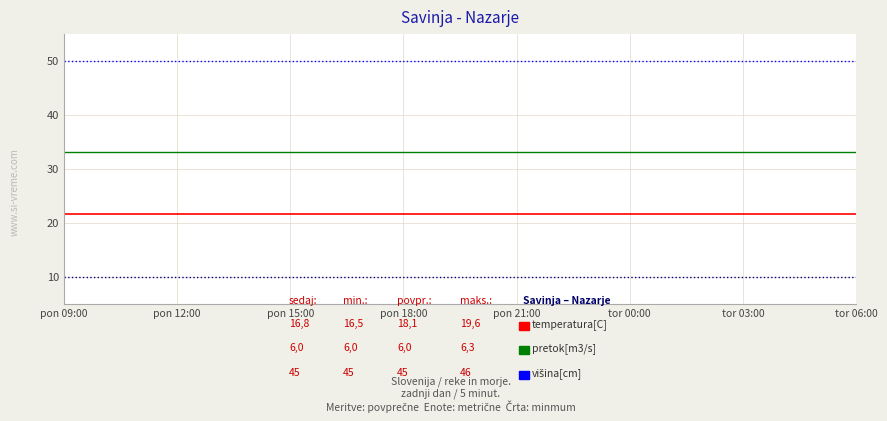

What is the minimum value shown in the chart?

10.0